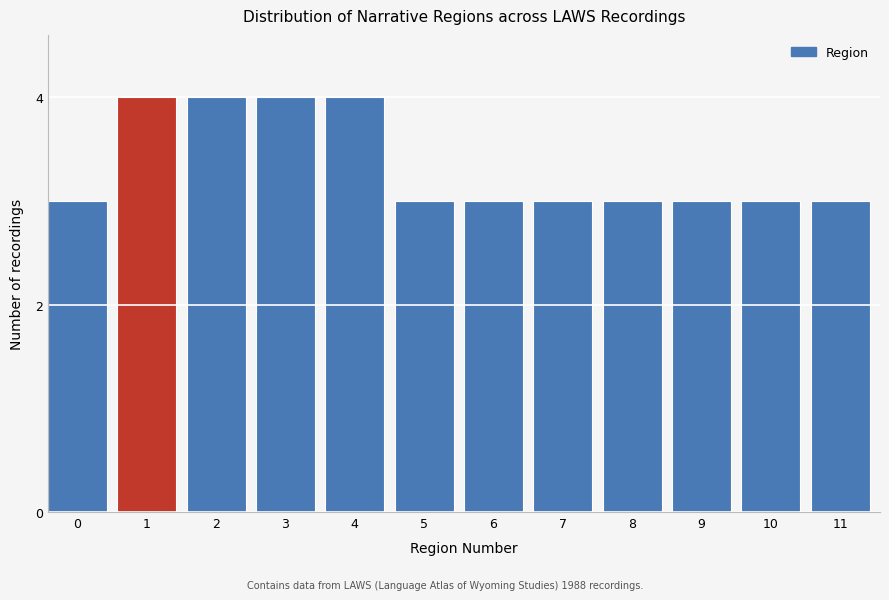

Reading left to right, list all the values displayed in this chart.

3	4	4	4	4	3	3	3	3	3	3	3